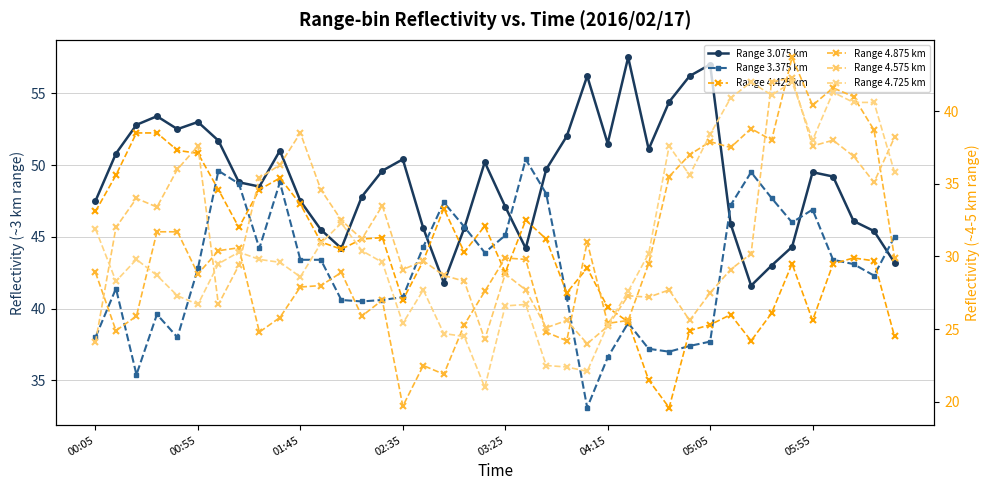

How many values in the Range 4.875 km series exceed 29?

20